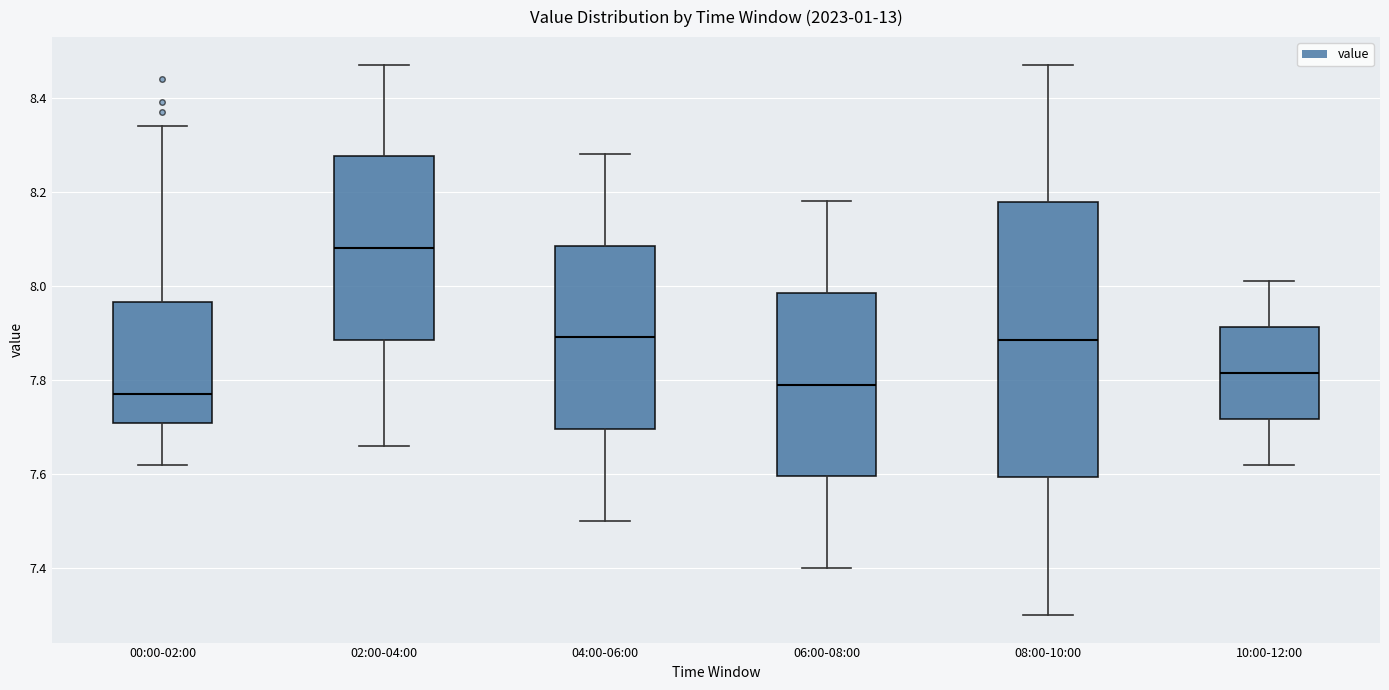

Where is the upper edge of the box for 06:00-08:00 on the y-axis? The values are not printed on the chart, so give them approximately, as read against the axis.

7.98